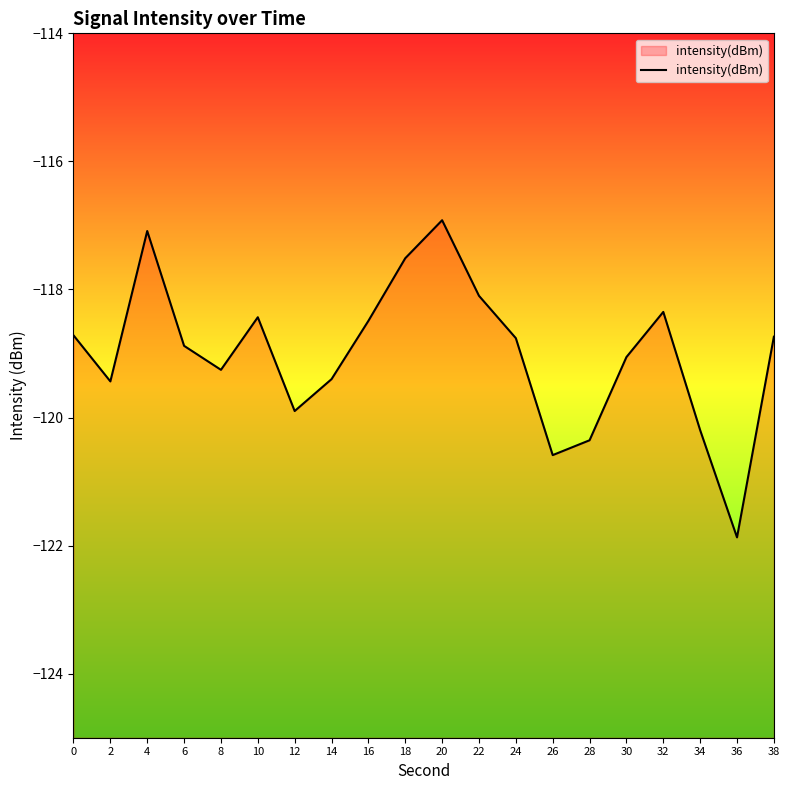

Reading left to right, extract all data points from this chart.

0=-118.7	2=-119.4	4=-117.1	6=-118.9	8=-119.3	10=-118.4	12=-119.9	14=-119.4	16=-118.5	18=-117.5	20=-116.9	22=-118.1	24=-118.8	26=-120.6	28=-120.4	30=-119.1	32=-118.4	34=-120.2	36=-121.9	38=-118.7